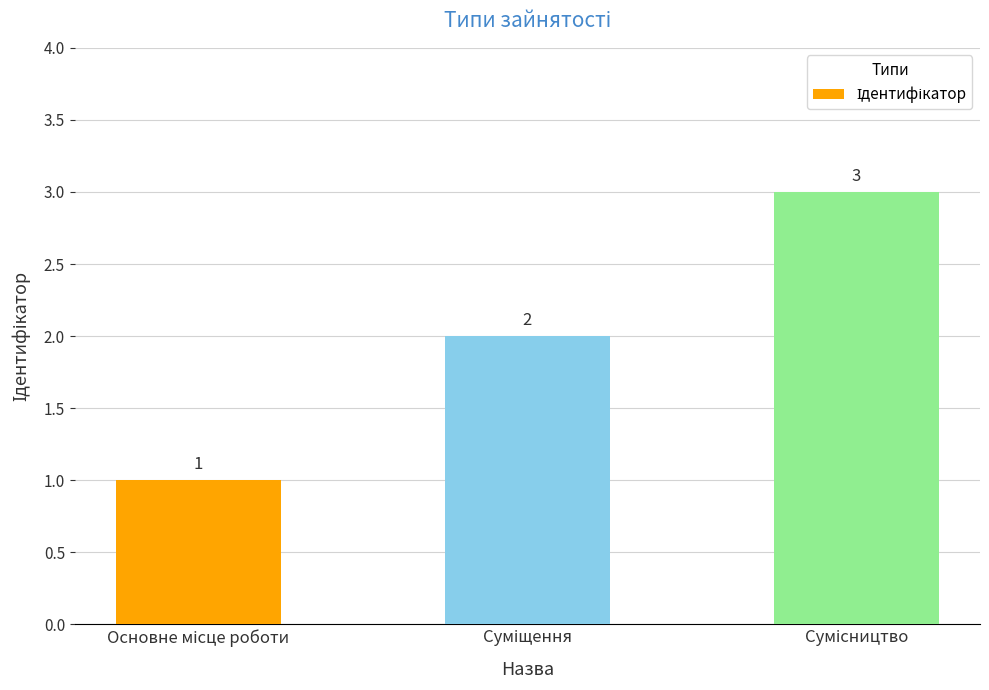

What is the minimum value shown in the chart?

1